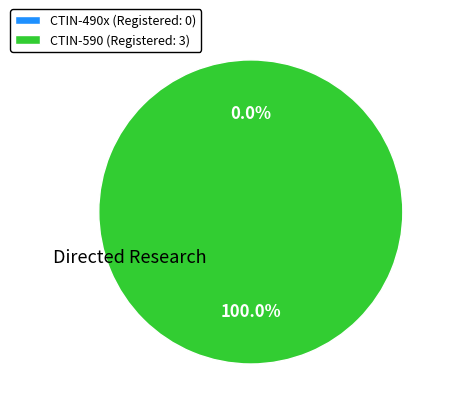

How many slices are in this pie chart?

2